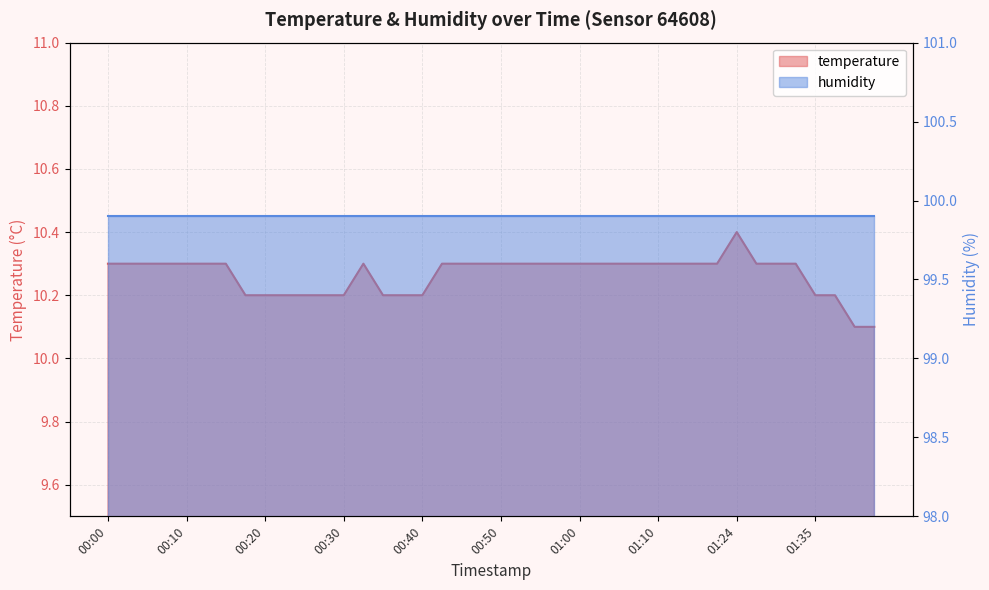

The value at 00:20 is 10.2. True or false?

True